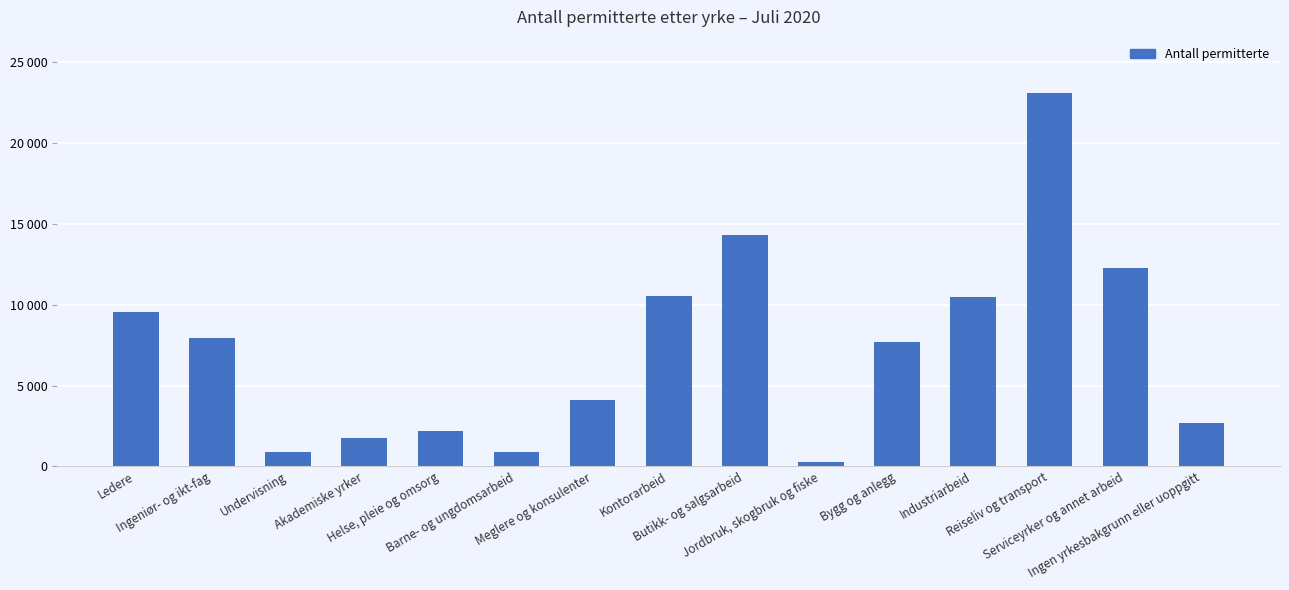

What is the difference between the values at Reiseliv og transport and Akademiske yrker?

21368